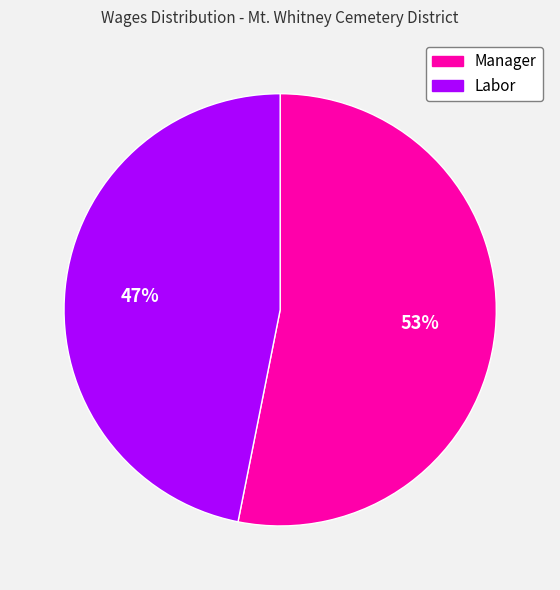

Is it true that Labor is 47% of the pie?

True